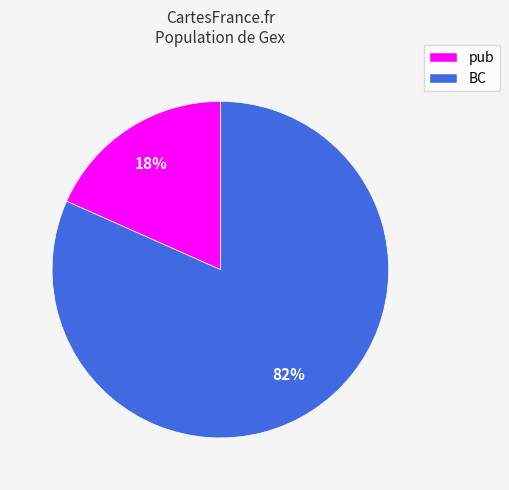

Count the number of slices in the pie.

2